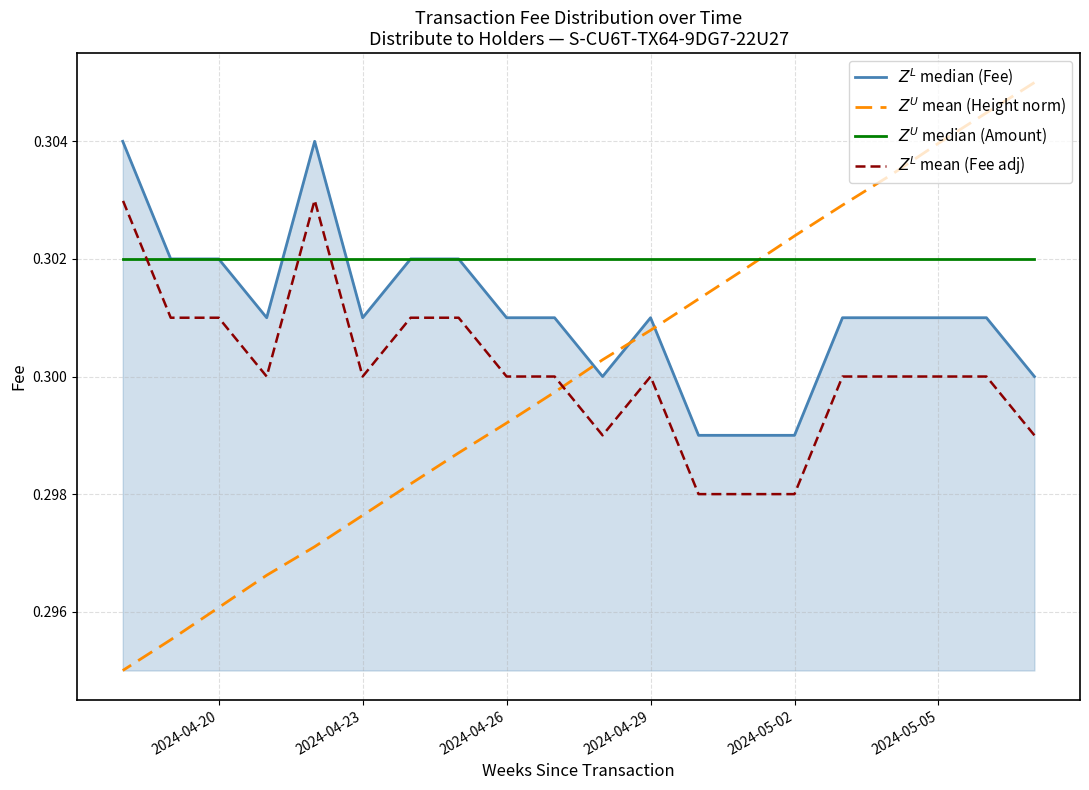

Which has a higher value, 2024-04-26 or 2024-04-23?

2024-04-26